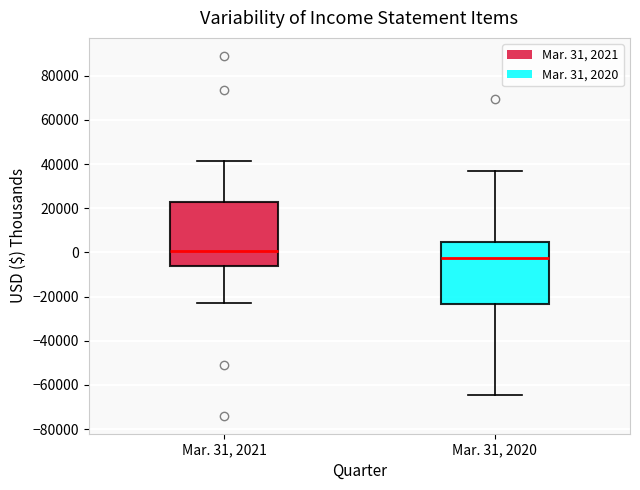

Reading left to right, transcribe this box plot: for each box, give where its median line is, the range the box spans, and where its two whiskers end, as read against the y-axis. The values are not printed on the chart, so give them approximately, as read against the axis.

Mar. 31, 2021: median 0, box -6000 to 22000, whiskers -22000 to 42000
Mar. 31, 2020: median -2000, box -24000 to 4000, whiskers -64000 to 36000